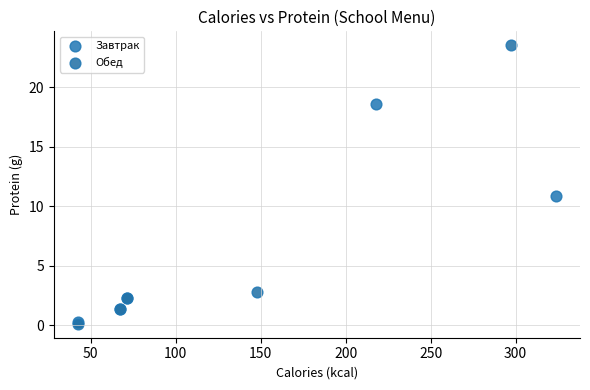

Which series has the widest spread of Y values?

Обед